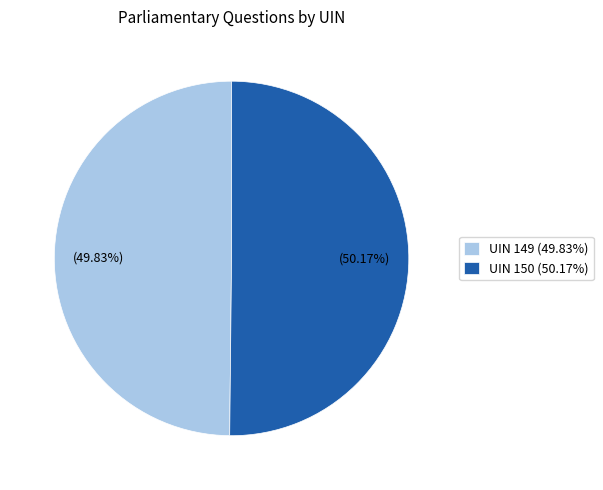

Combined, do UIN 149 (49.83%) and UIN 150 (50.17%) account for over 50%?

Yes